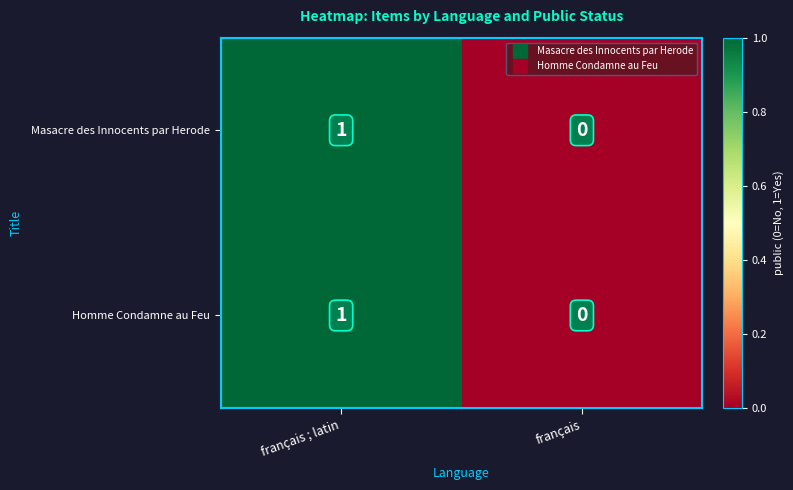

At which category is the sum across all series the highest?

français ; latin